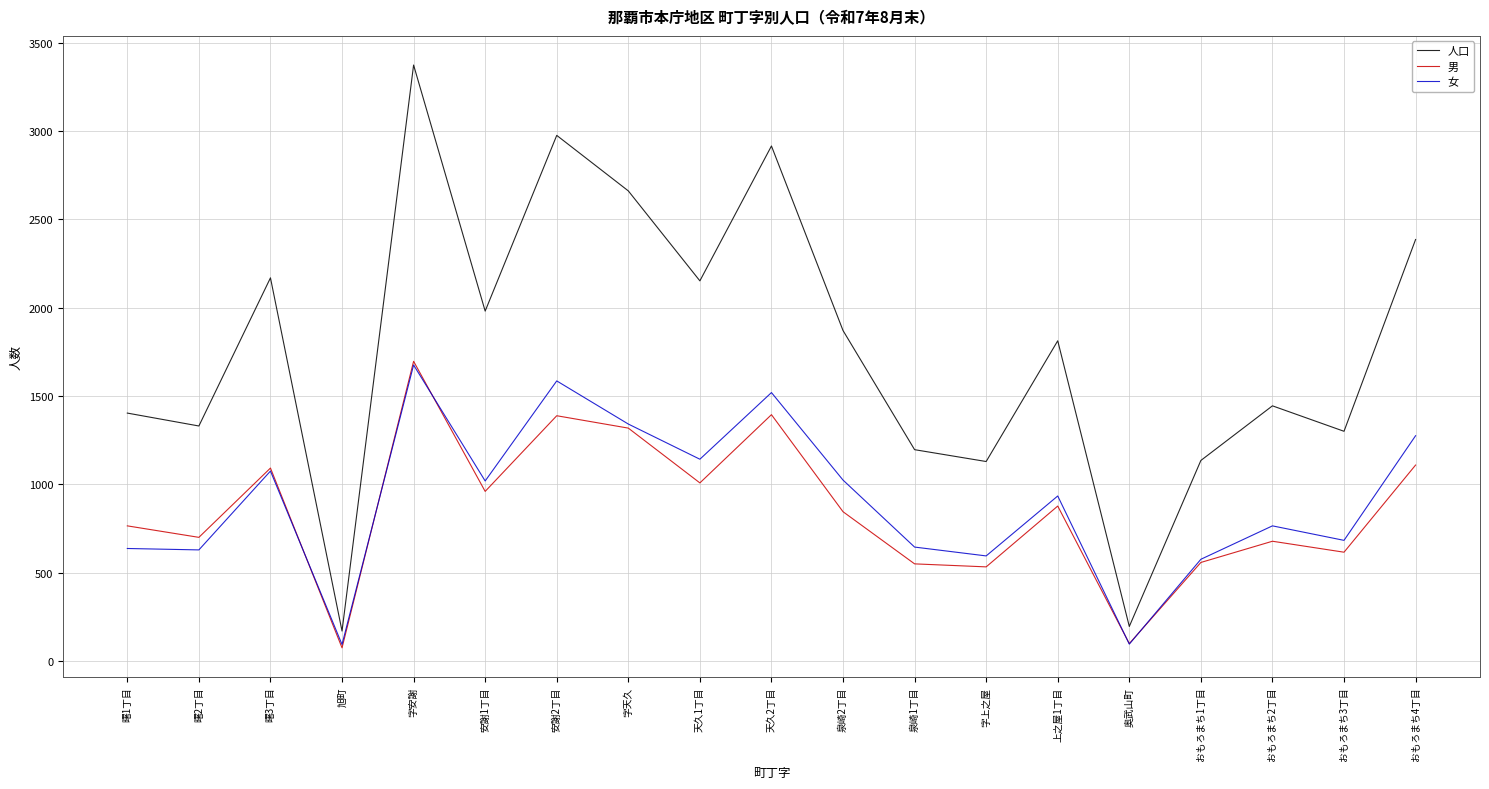

True or false: 女 and 人口 intersect in this chart.

False